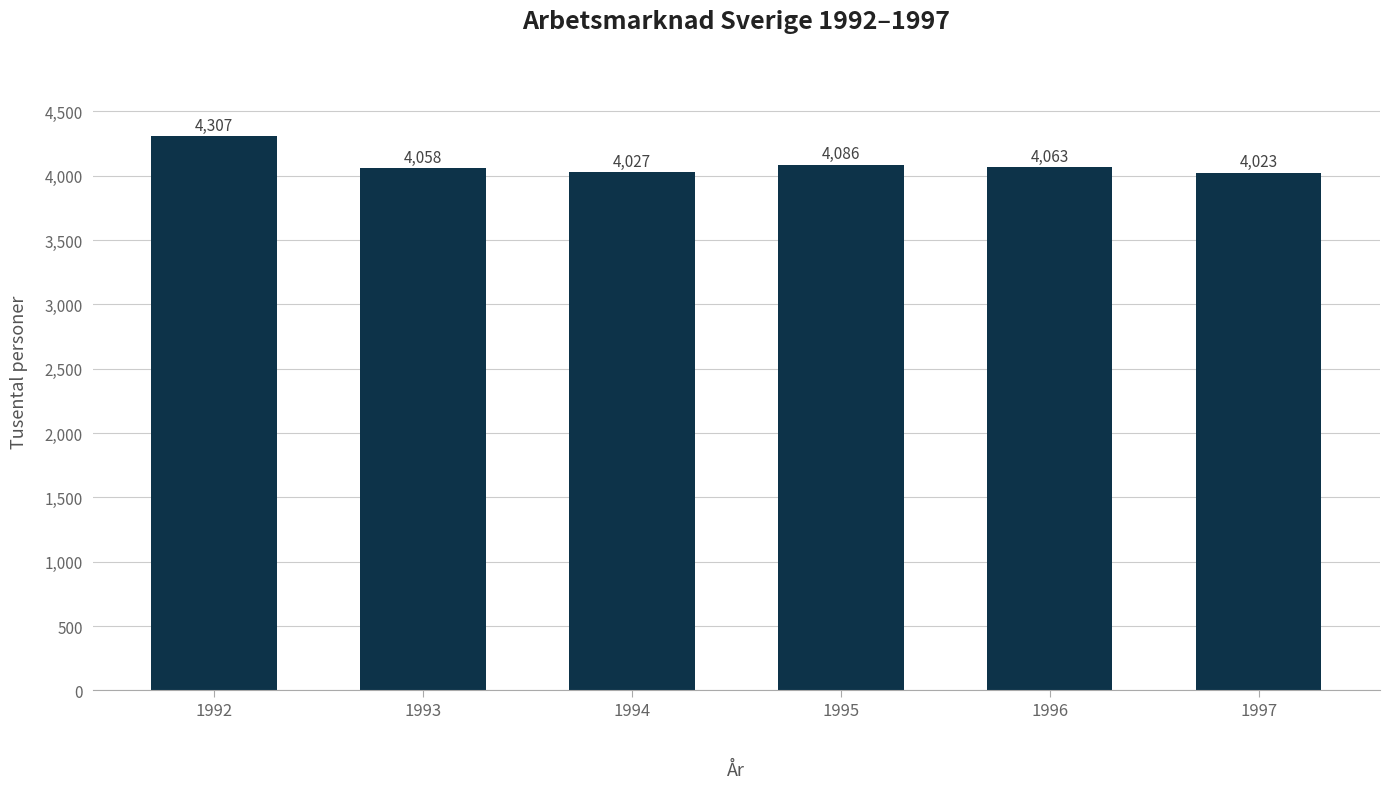

What is the value of the 1st bar from the left?

4306.9